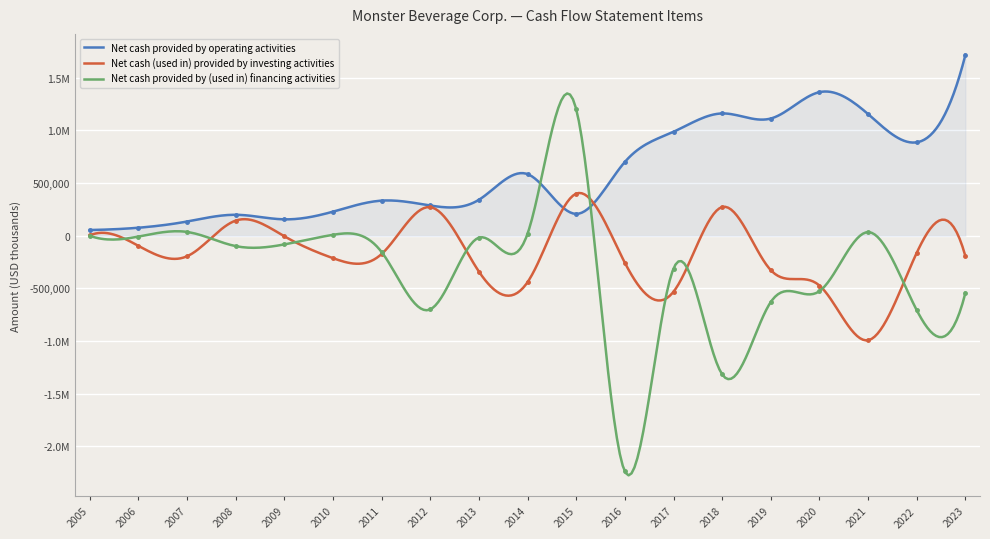

List the labels in order of Net cash (used in) provided by investing activities value, smallest first.

2021, 2017, 2020, 2014, 2013, 2019, 2016, 2010, 2007, 2023, 2011, 2022, 2006, 2009, 2005, 2008, 2012, 2018, 2015